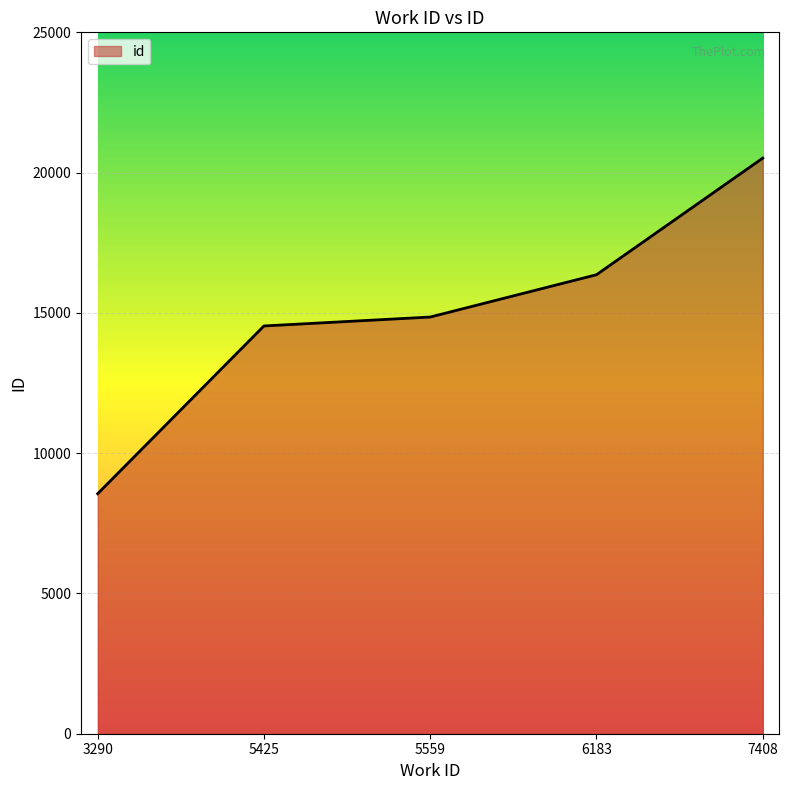

True or false: the data has more than 2 interior local peaks.

False